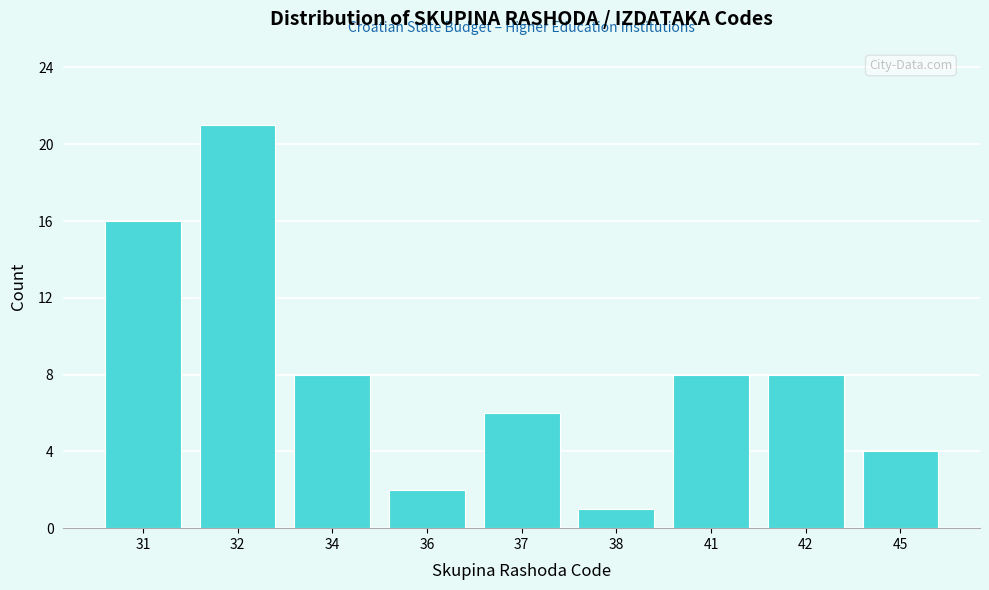

Reading right to left, extract all data points from this chart.

4	8	8	1	6	2	8	21	16